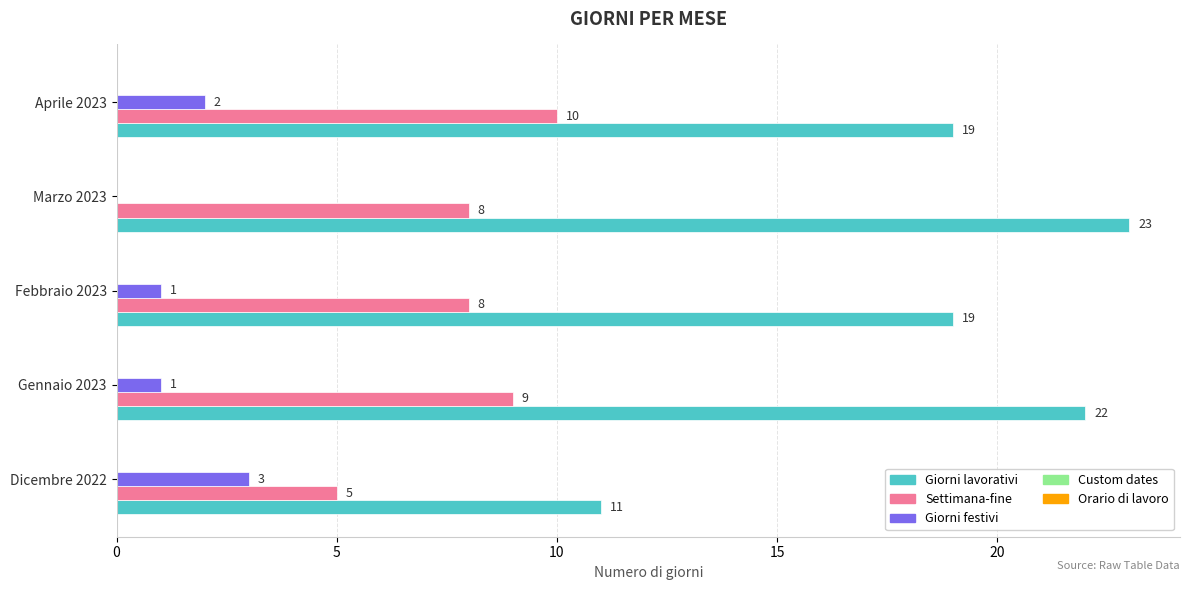

What is the sum of all Settimana-fine values?

40